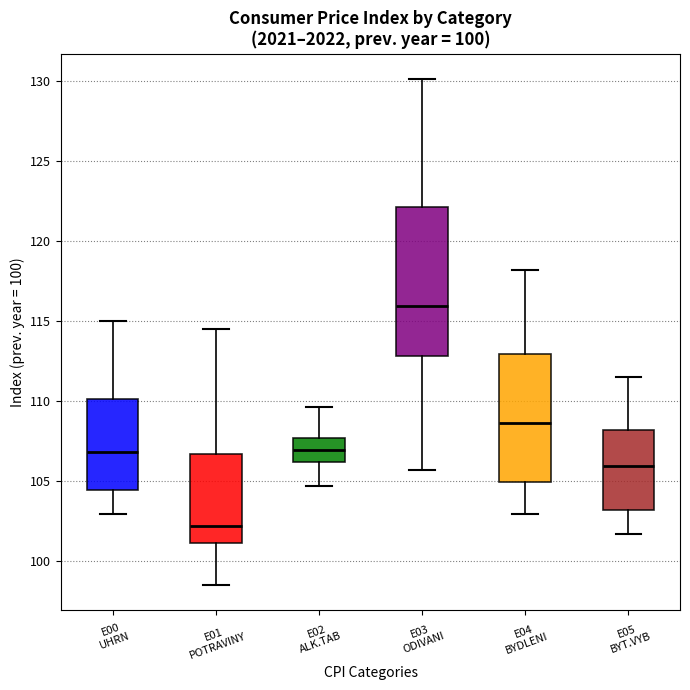

Reading left to right, transcribe this box plot: for each box, give where its median line is, the range the box spans, and where its two whiskers end, as read against the y-axis. The values are not printed on the chart, so give them approximately, as read against the axis.

E00 UHRN: median 107.0, box 104.5 to 110.0, whiskers 103.0 to 115.0
E01 POTRAVINY: median 102.0, box 101.0 to 106.5, whiskers 98.5 to 114.5
E02 ALK.TAB: median 107.0, box 106.0 to 107.5, whiskers 104.5 to 109.5
E03 ODIVANI: median 116.0, box 113.0 to 122.0, whiskers 105.5 to 130.0
E04 BYDLENI: median 108.5, box 105.0 to 113.0, whiskers 103.0 to 118.0
E05 BYT.VYB: median 106.0, box 103.0 to 108.0, whiskers 101.5 to 111.5